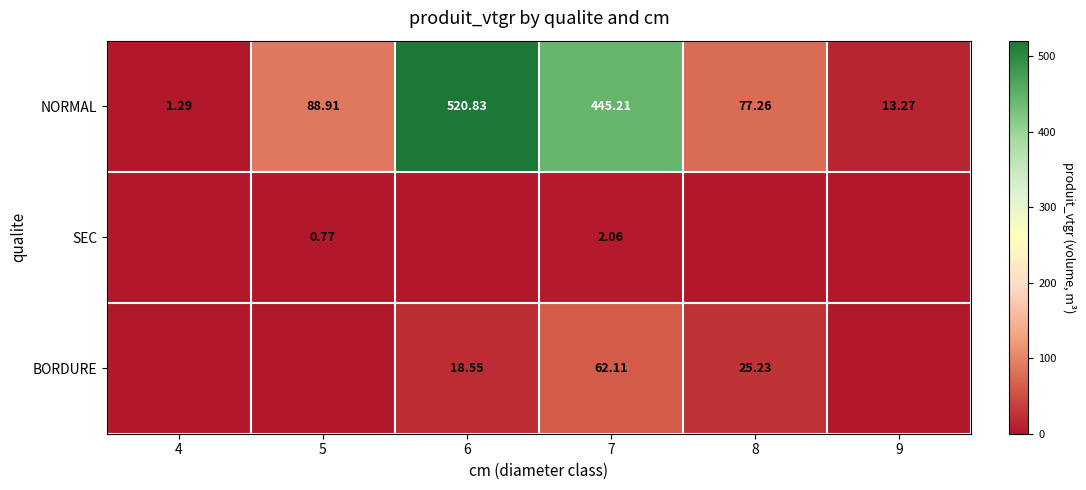

Is the value of SEC at 5 greater than the value of NORMAL at 4?

No